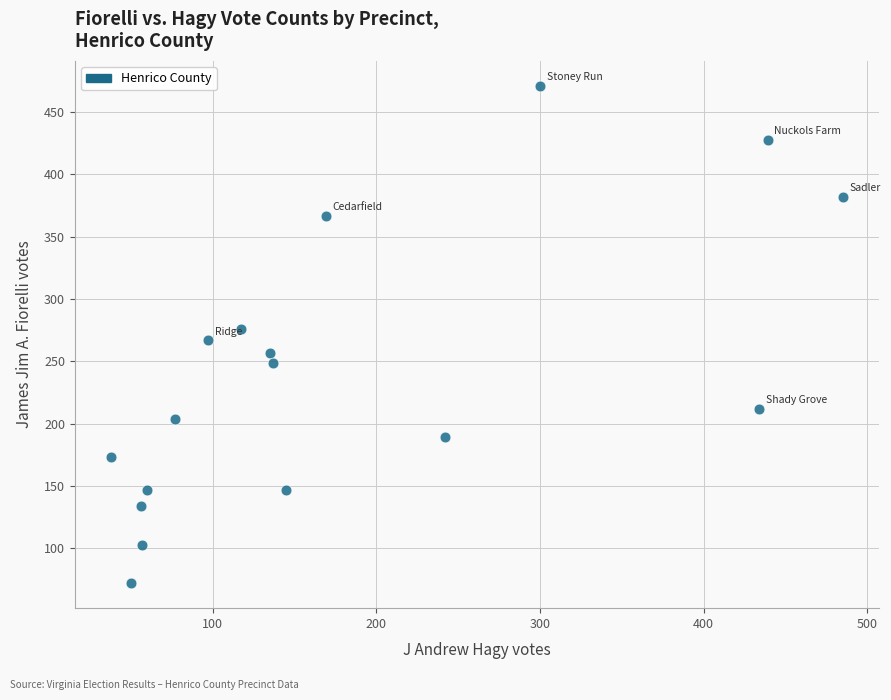

What is the range of X values (max minus min)?

447